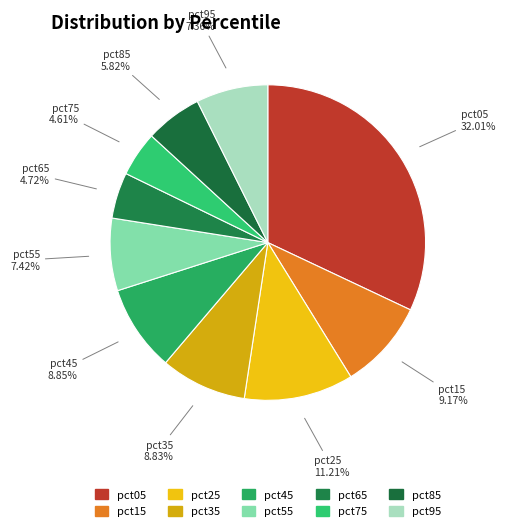

How many segments does this pie chart have?

10